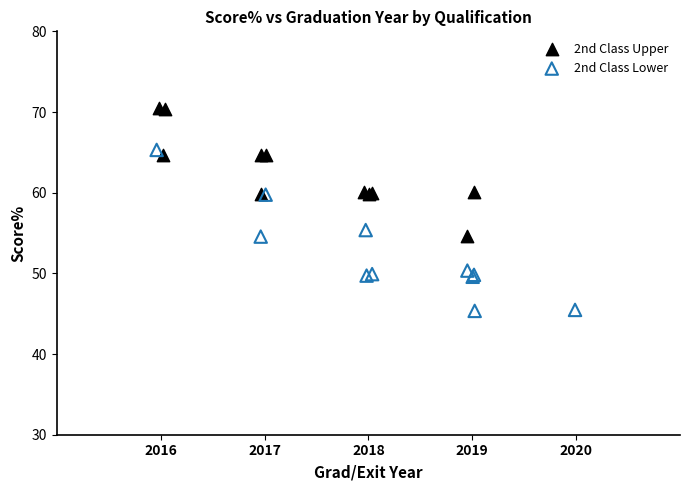

Which series contains the lowest Y value?

2nd Class Lower